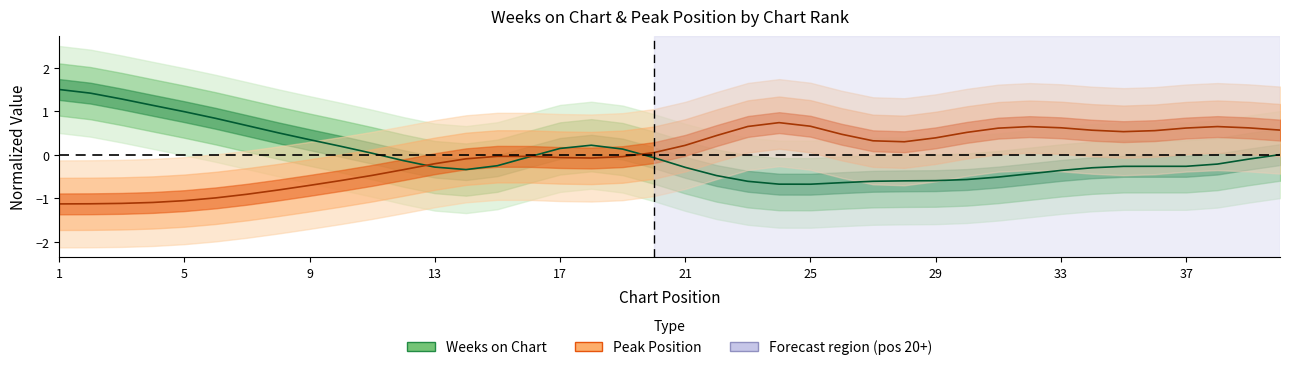

How many series are shown in this chart?

2